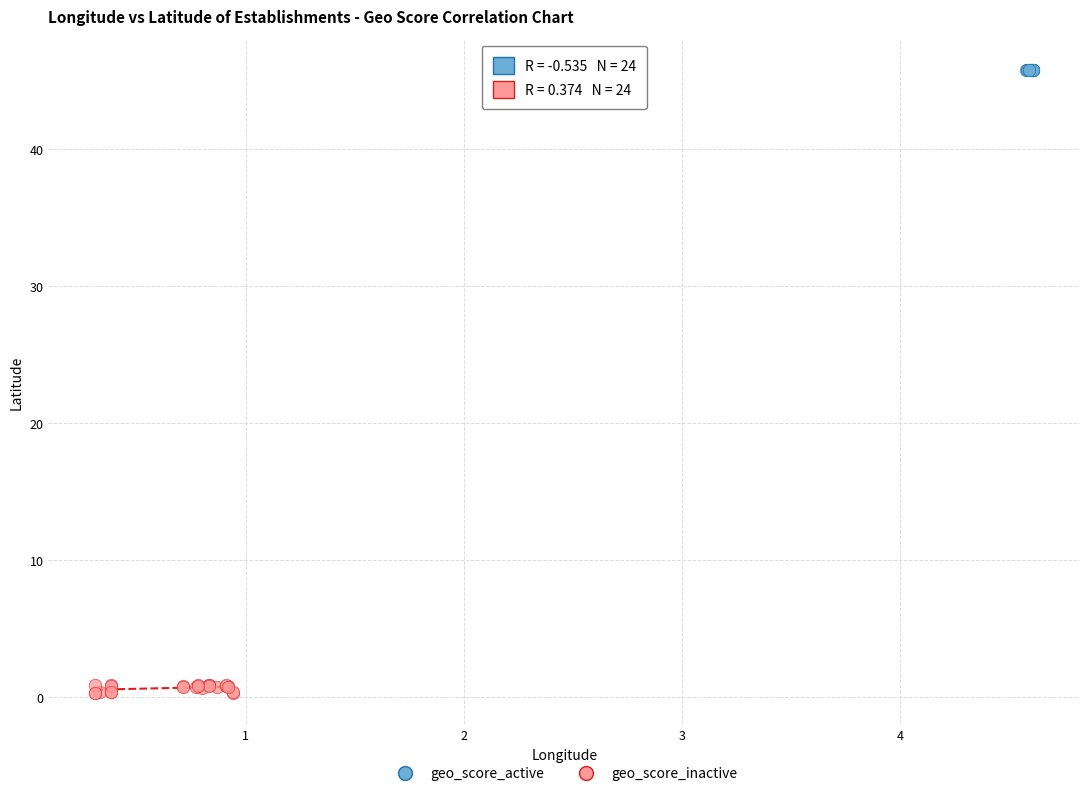

Which series has the largest Y range (max minus min)?

geo_score_inactive